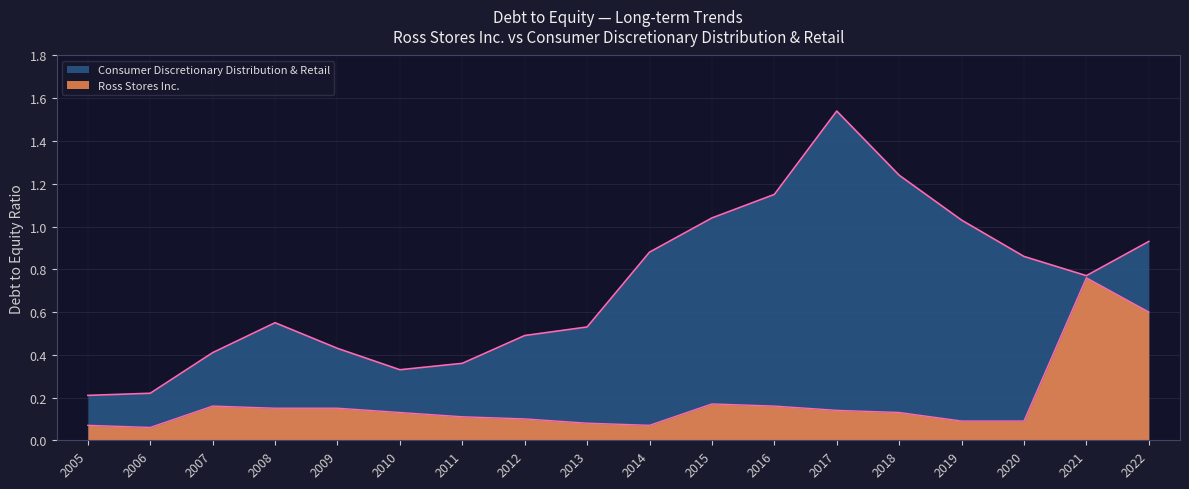

What are all the series names shown in the legend?

Consumer Discretionary Distribution & Retail, Ross Stores Inc.